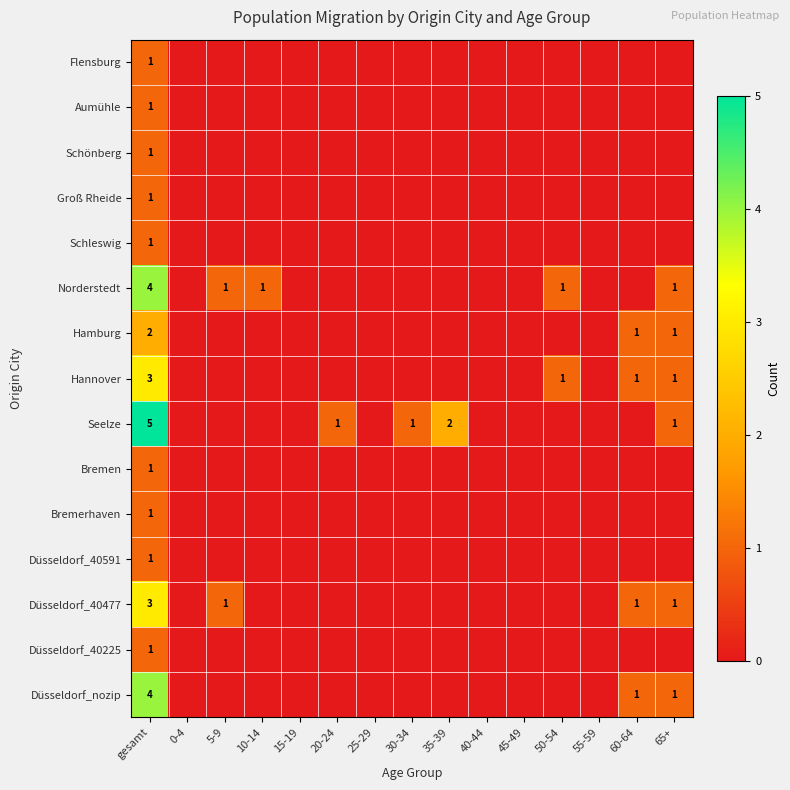

Is it true that Groß Rheide equals 1 at gesamt?

True